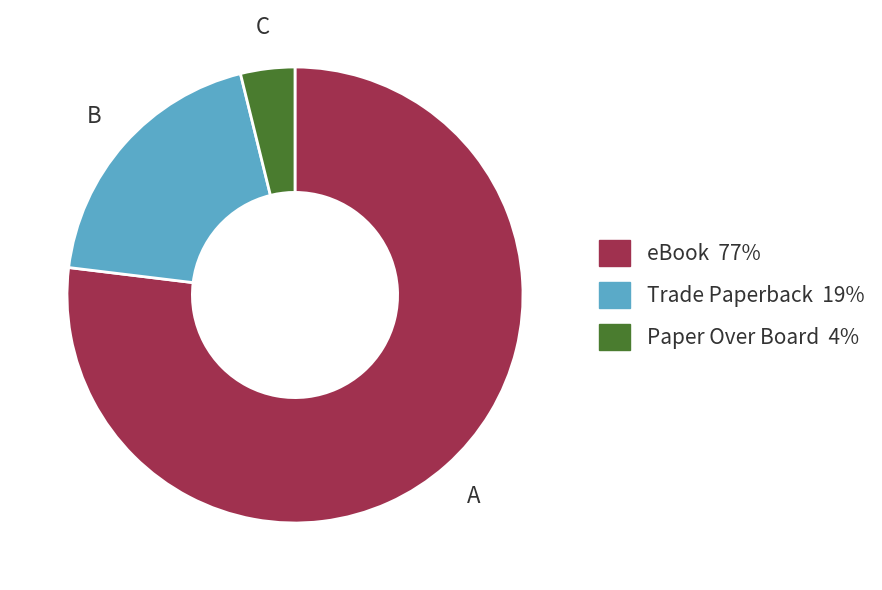

Which has a higher value, Paper Over Board 4% or eBook 77%?

eBook 77%